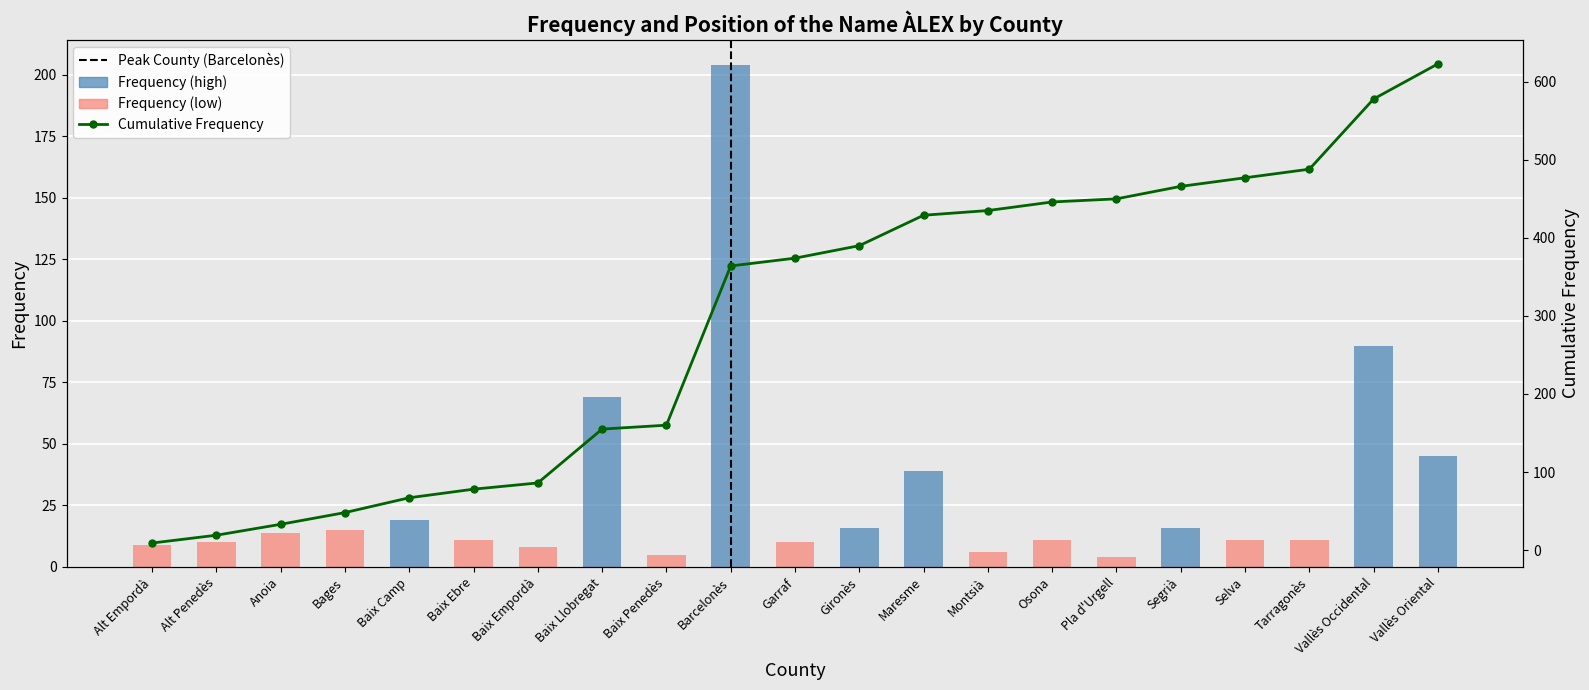

What is the sum of the values at Tarragonès and Osona?

22